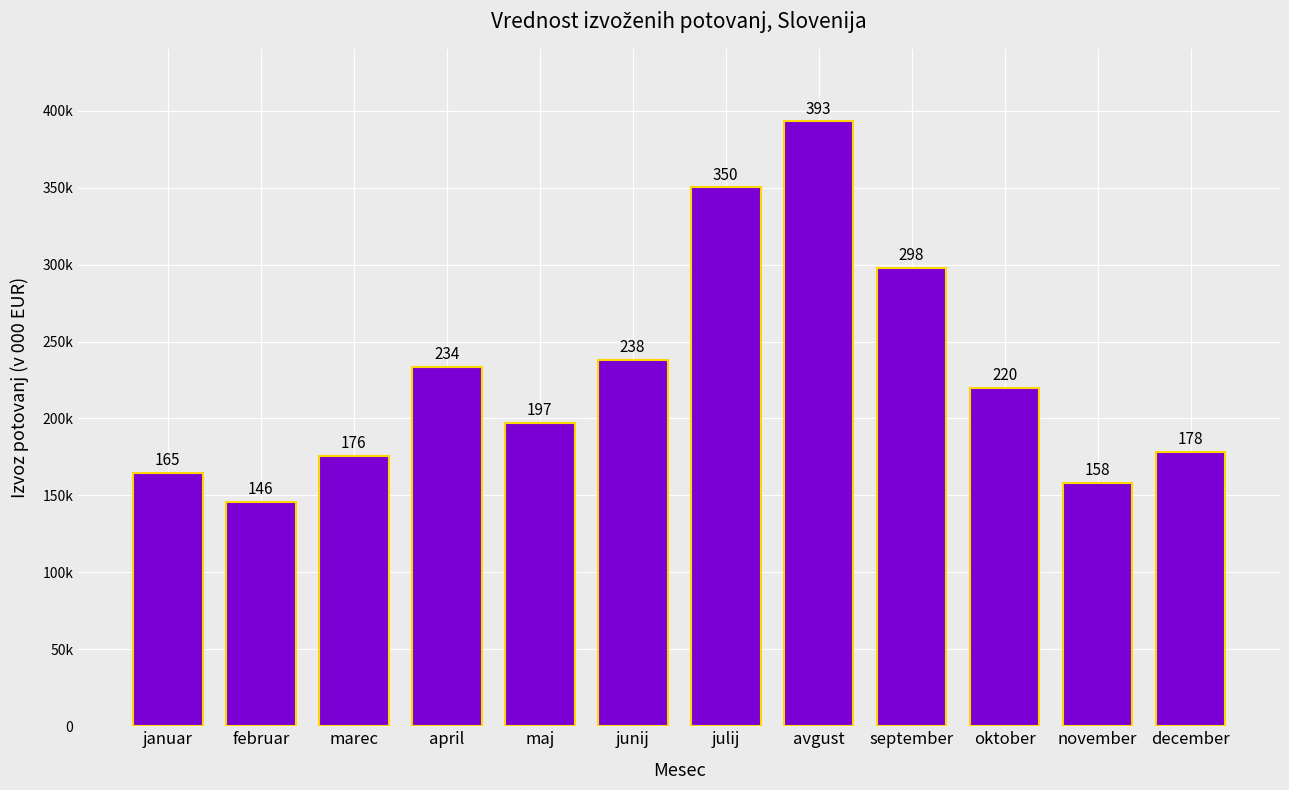

Which label corresponds to the largest value in the chart?

avgust